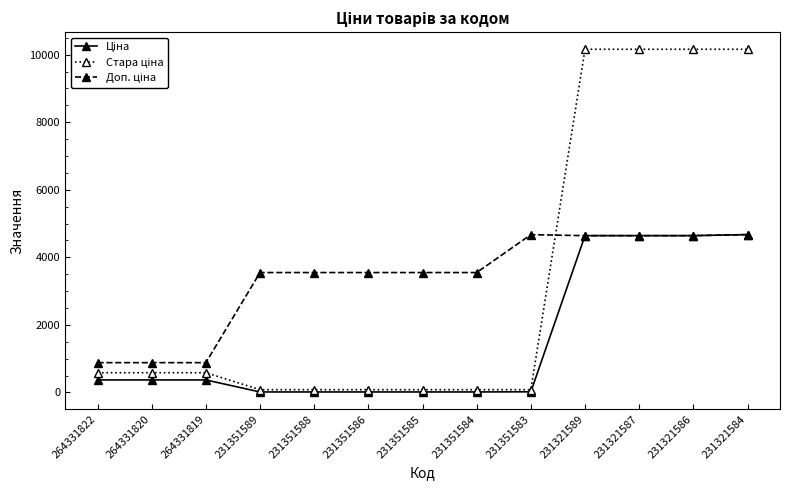

What is the greatest value displayed?

10158.6